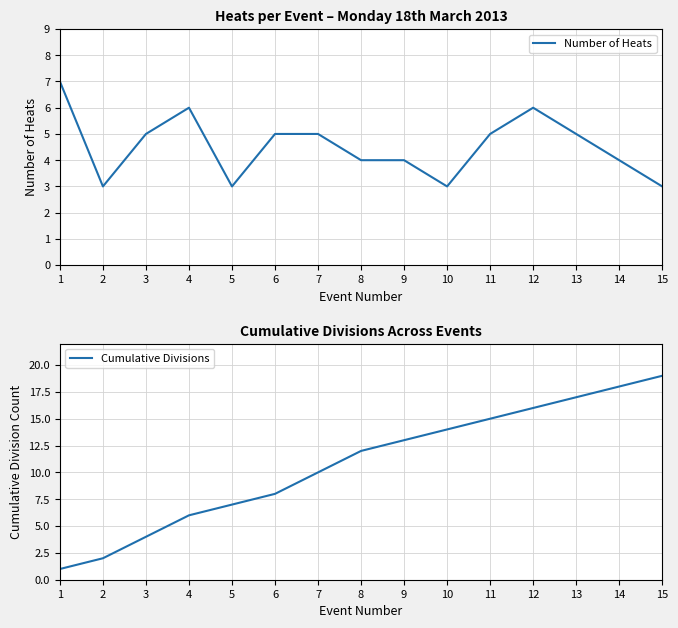

Between 4 and 5, which is larger?

4